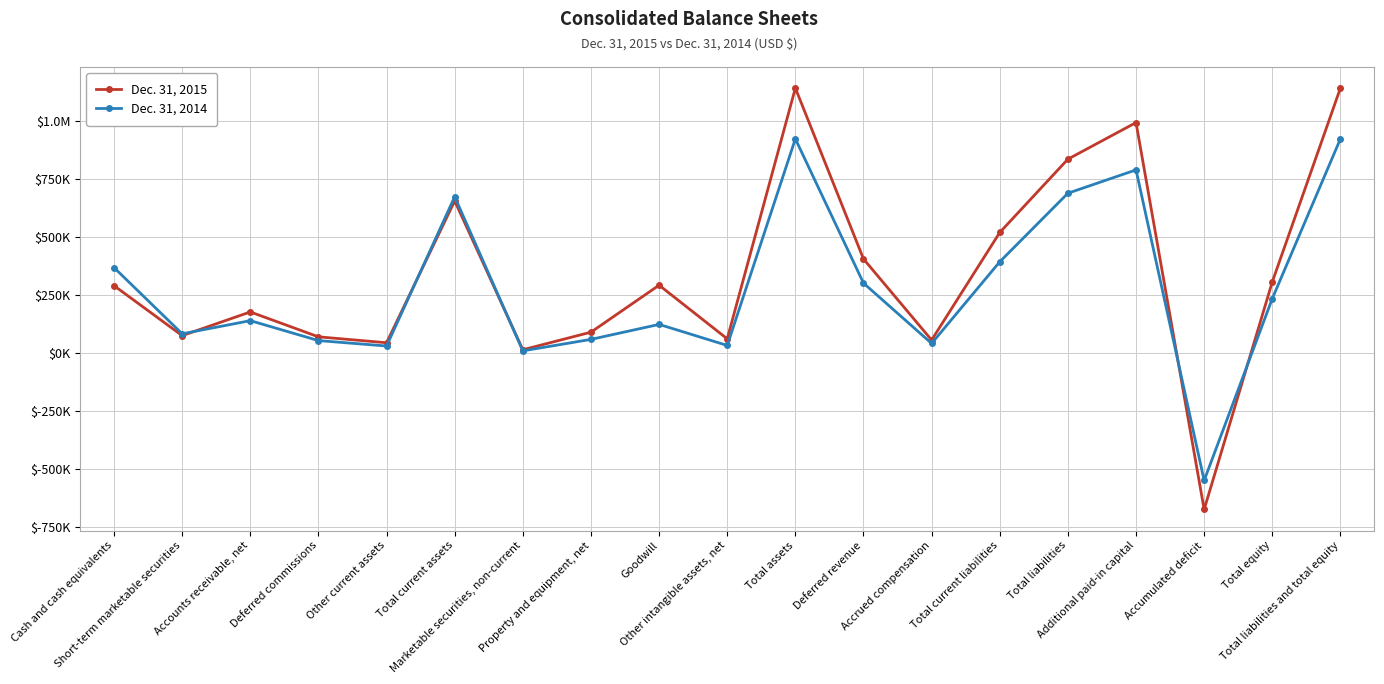

What is the lowest value of the Dec. 31, 2015 series?

-673950